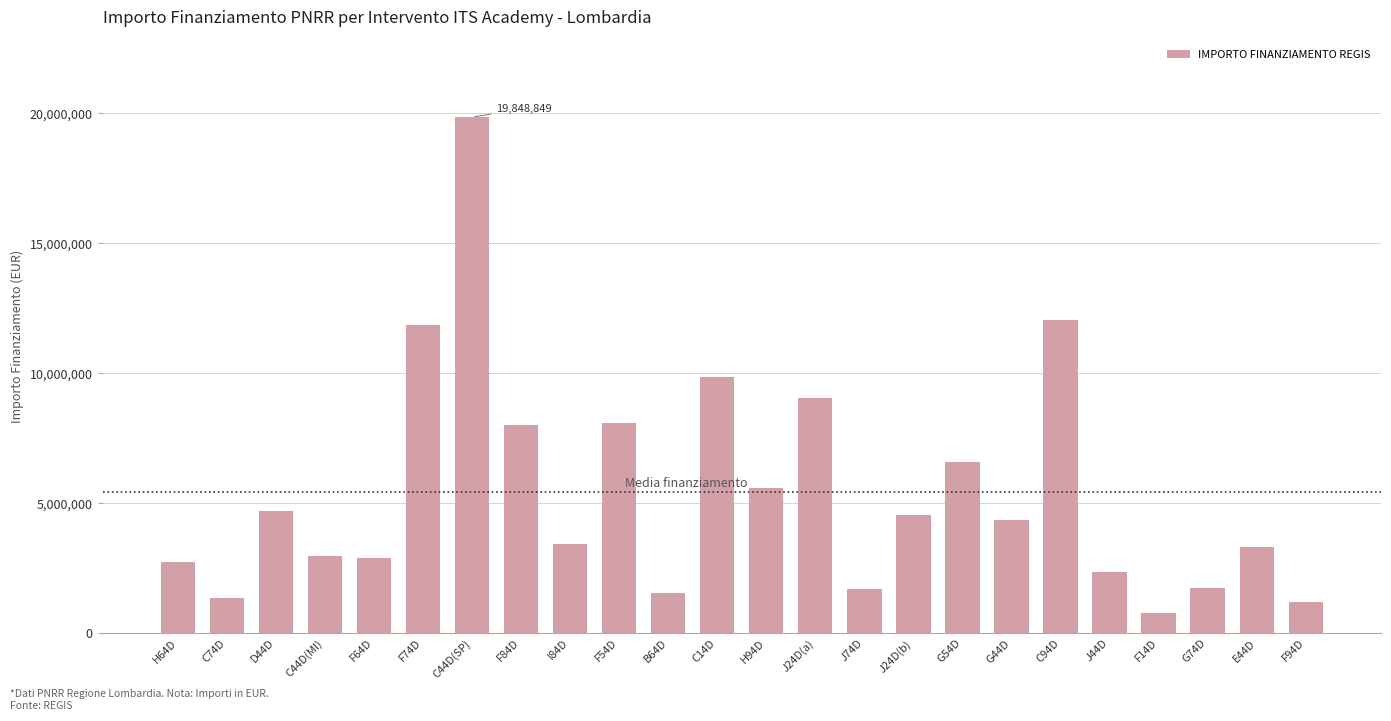

What is the value of the 11th bar from the left?

1555917.5